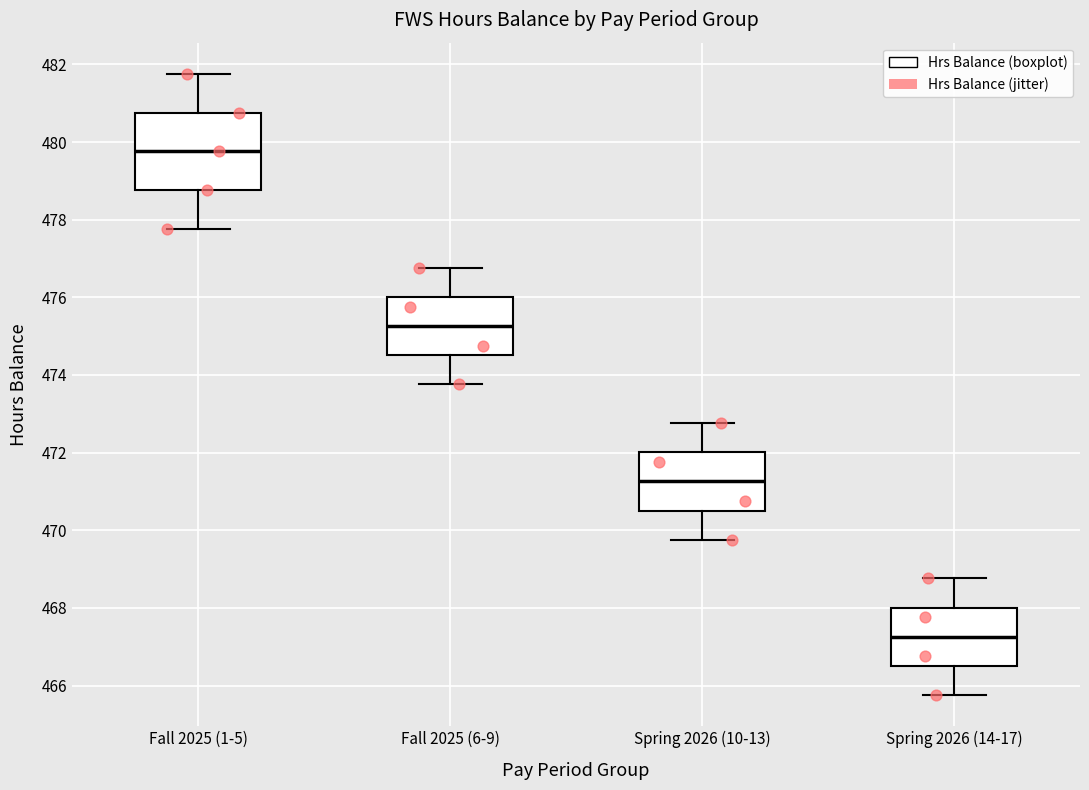

Reading left to right, transcribe this box plot: for each box, give where its median line is, the range the box spans, and where its two whiskers end, as read against the y-axis. The values are not printed on the chart, so give them approximately, as read against the axis.

Fall 2025 (1-5): median 479.8, box 478.8 to 480.8, whiskers 477.8 to 481.8
Fall 2025 (6-9): median 475.2, box 474.6 to 476.0, whiskers 473.8 to 476.8
Spring 2026 (10-13): median 471.2, box 470.6 to 472.0, whiskers 469.8 to 472.8
Spring 2026 (14-17): median 467.2, box 466.6 to 468.0, whiskers 465.8 to 468.8